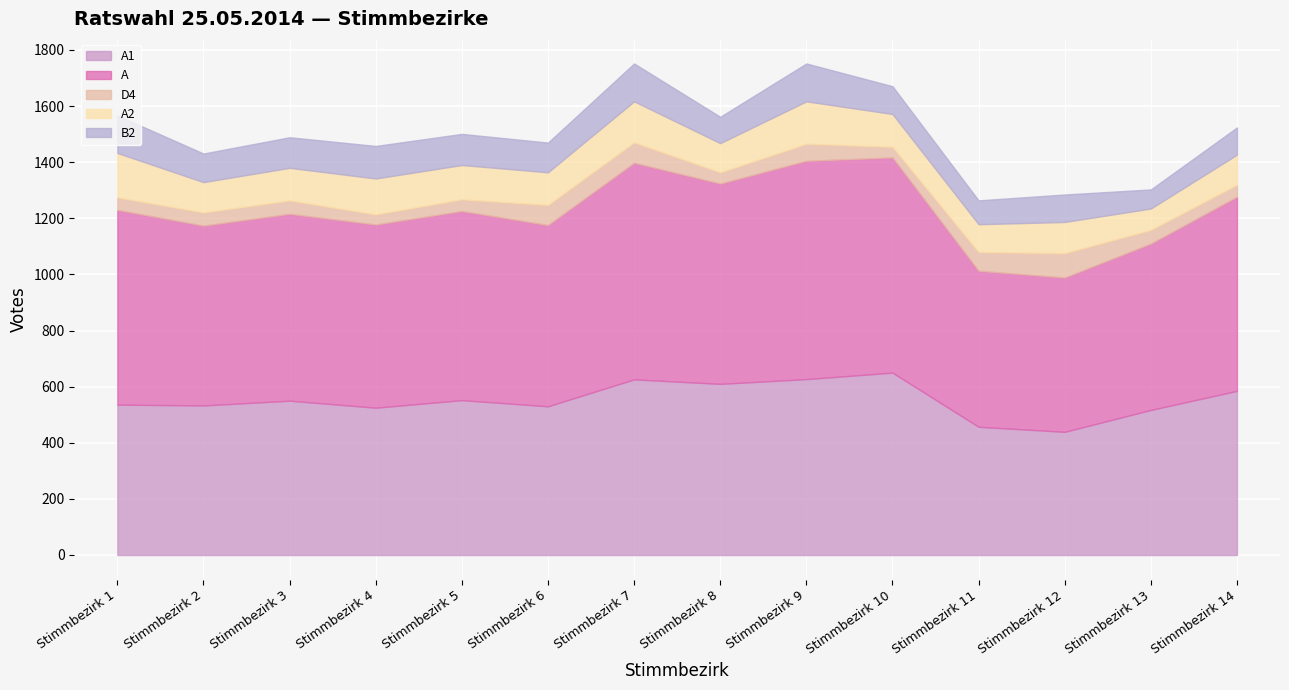

How many data points does each series have?

14